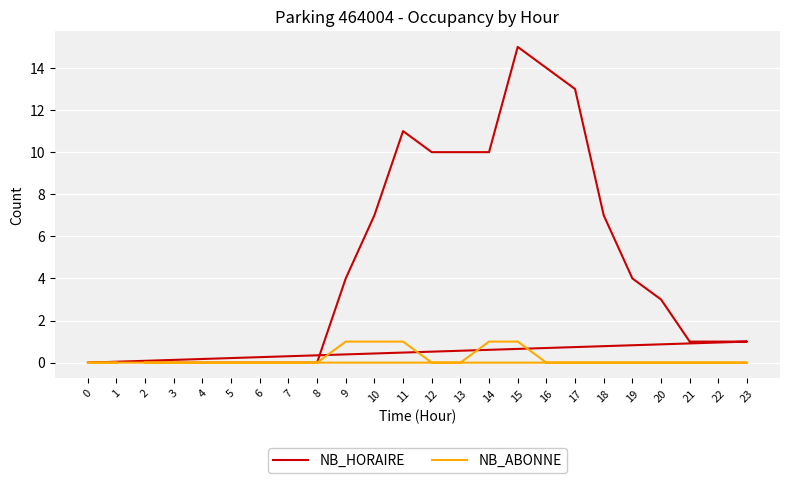

Rank the series by their average value, from highest to lowest.

NB_HORAIRE, NB_ABONNE